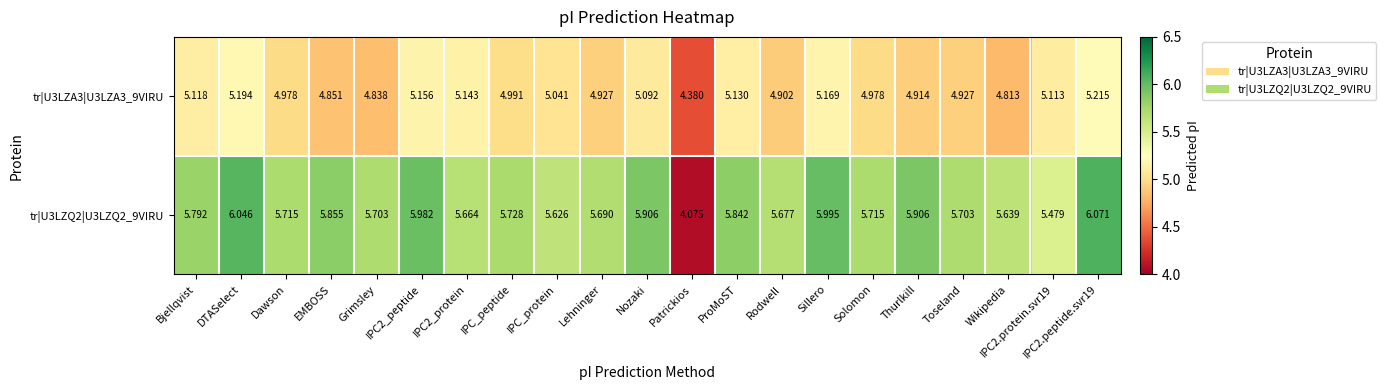

Which category has the lowest value in the tr|U3LZA3|U3LZA3_9VIRU series?

Patrickios